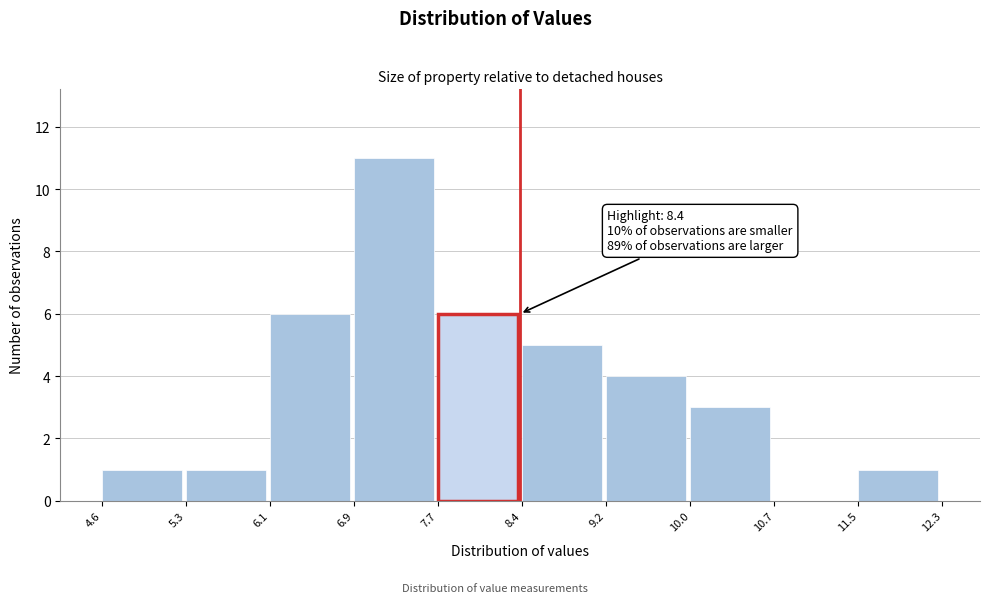

Which range on the x-axis has the tallest bar?

6.9 to 7.7